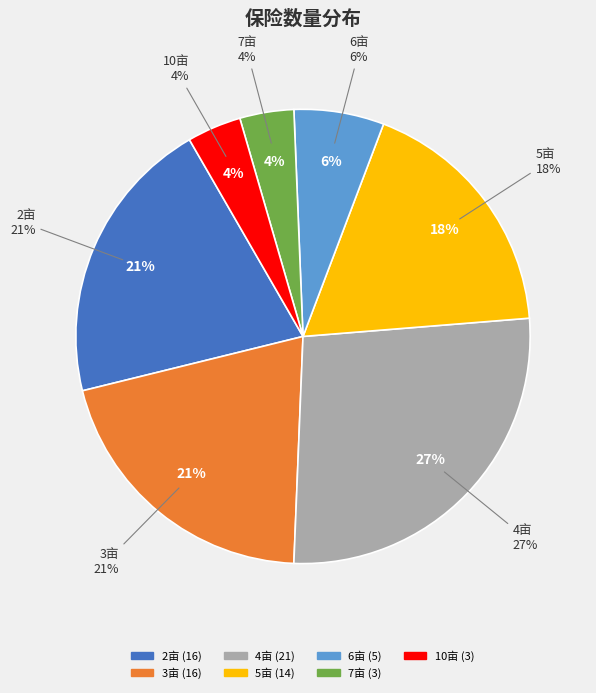

Rank the categories by value from highest to lowest.

4, 2, 3, 5, 6, 7, 10